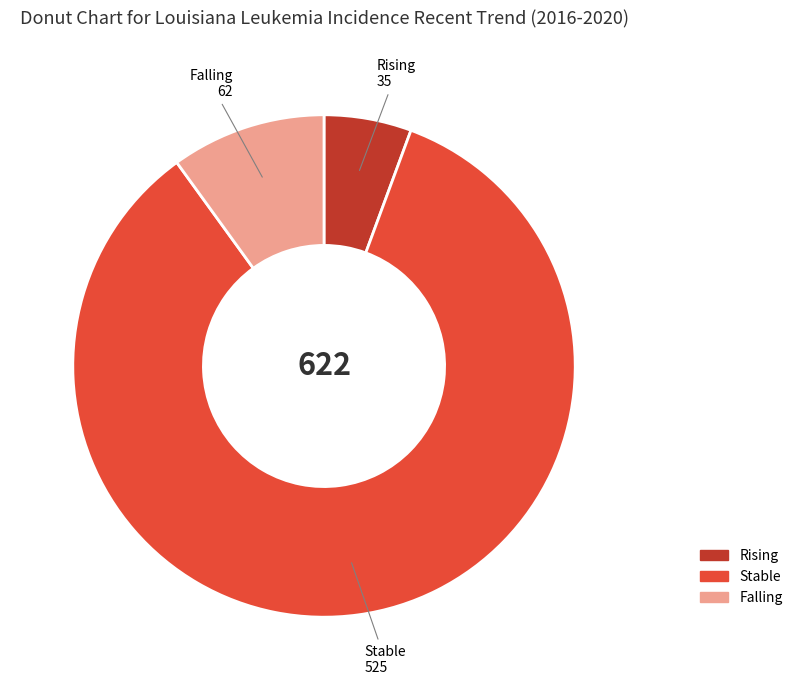

How many segments does this pie chart have?

3